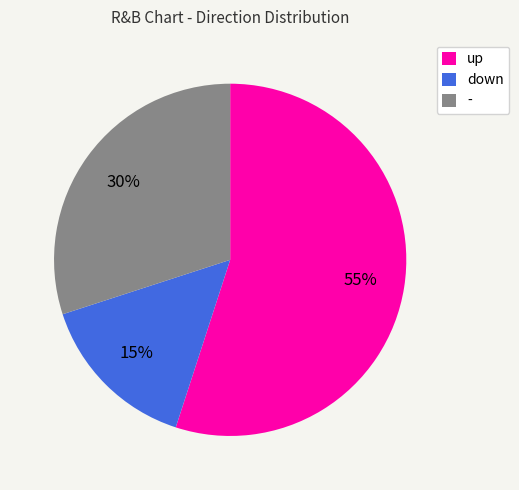

Combined, do down and up account for over 50%?

Yes